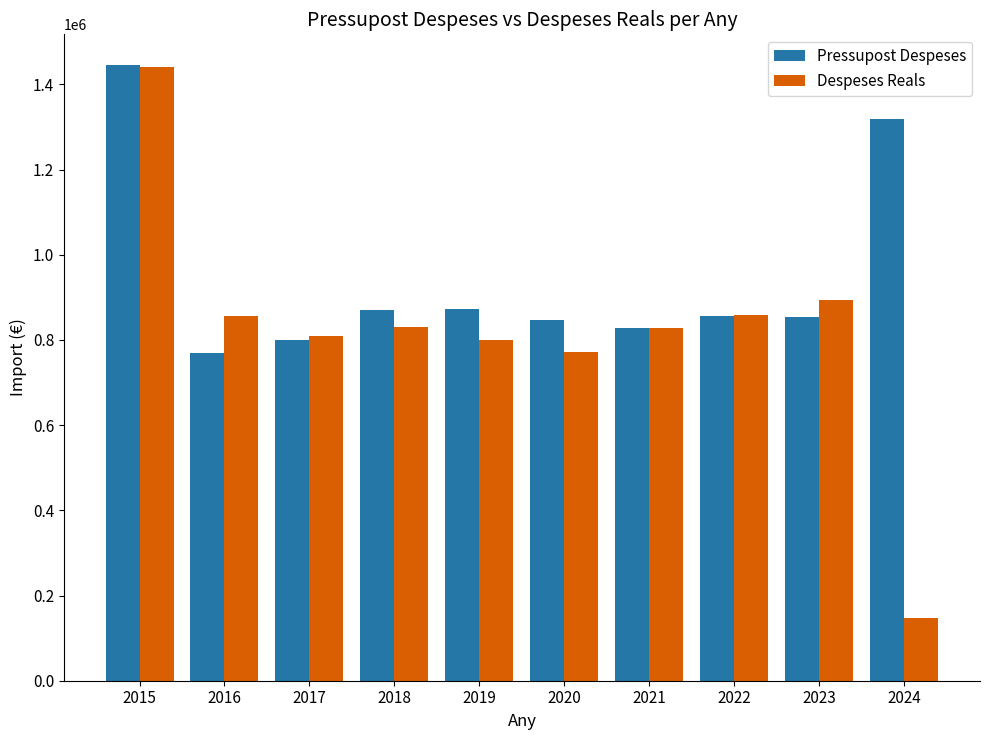

Read the Despeses Reals value at 2022.

858749.2